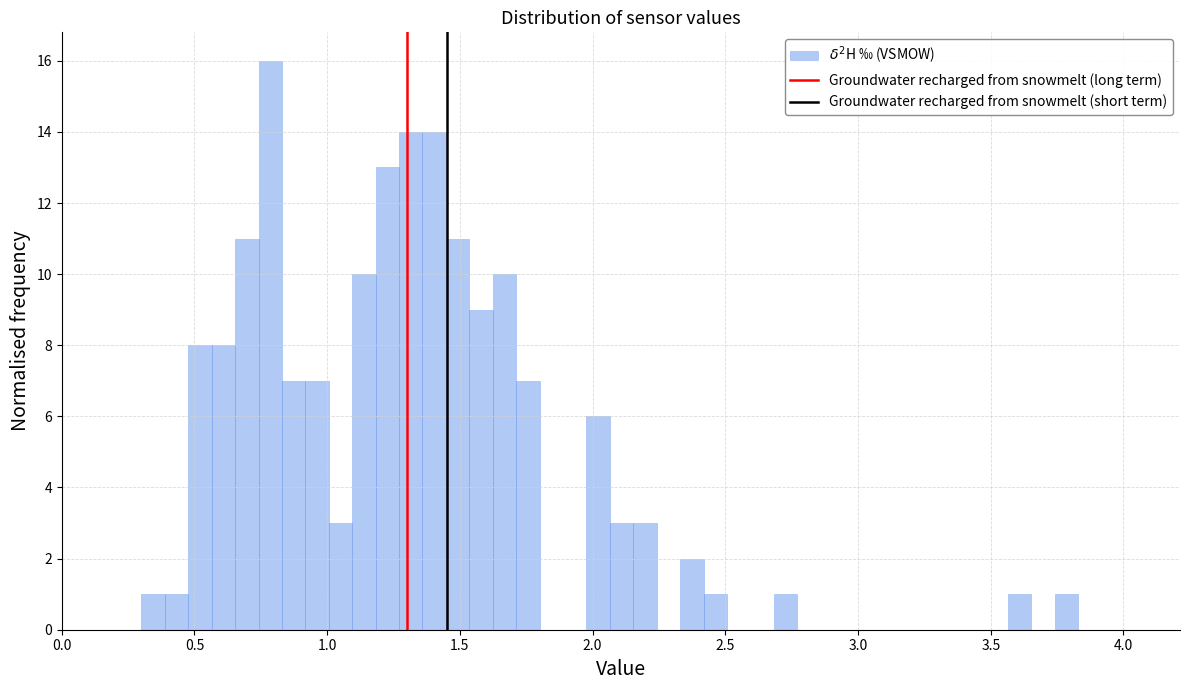

Around what value on the x-axis is the tallest bar? Give the approximate position of its centre, as read against the axis.

0.80